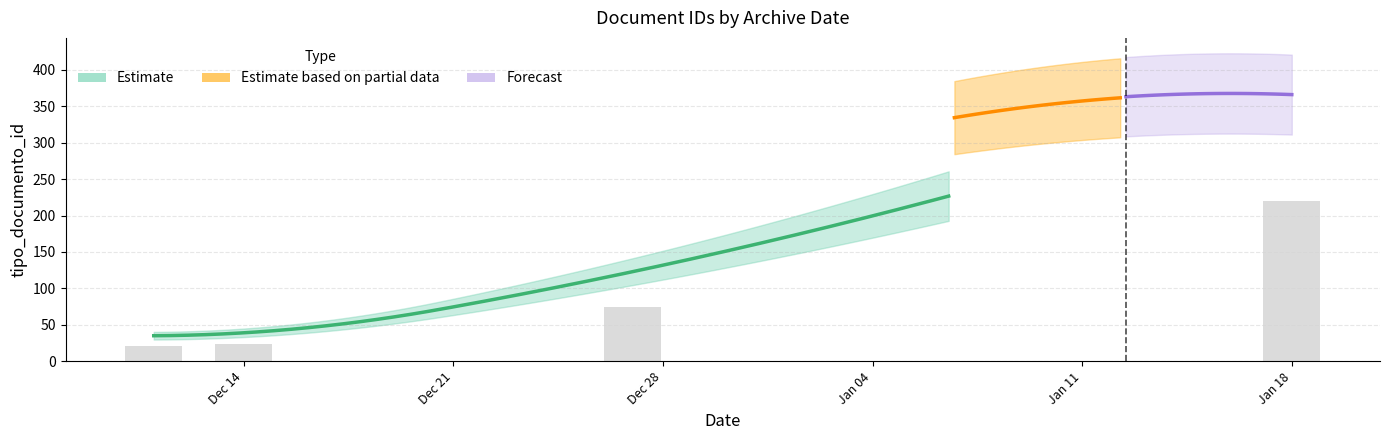

What is the sum of all Estimate based on partial data values?

660